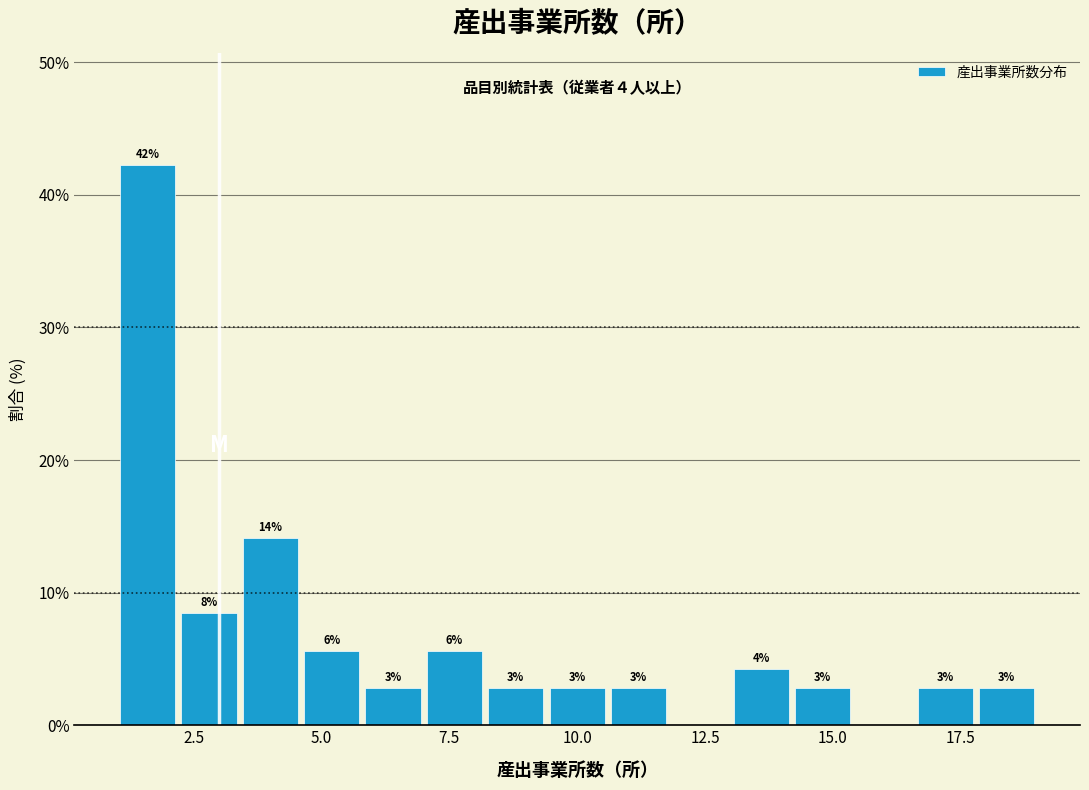

Around what value on the x-axis is the tallest bar? Give the approximate position of its centre, as read against the axis.

1.5